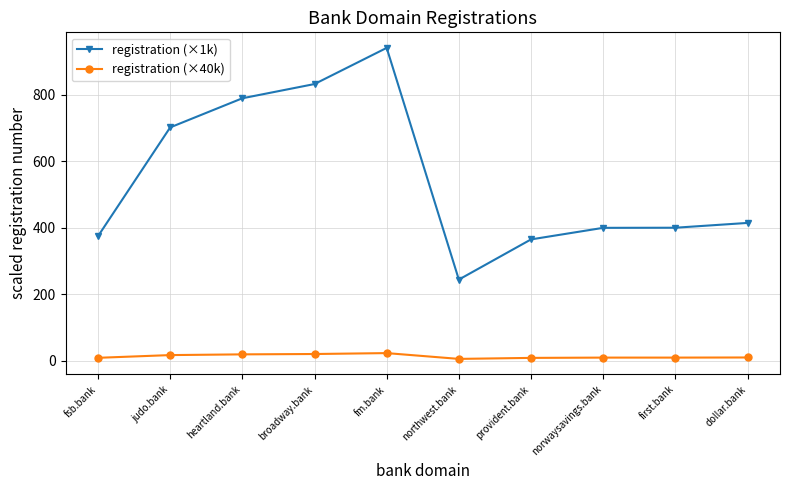

True or false: registration (×40k) and registration (×1k) intersect in this chart.

False